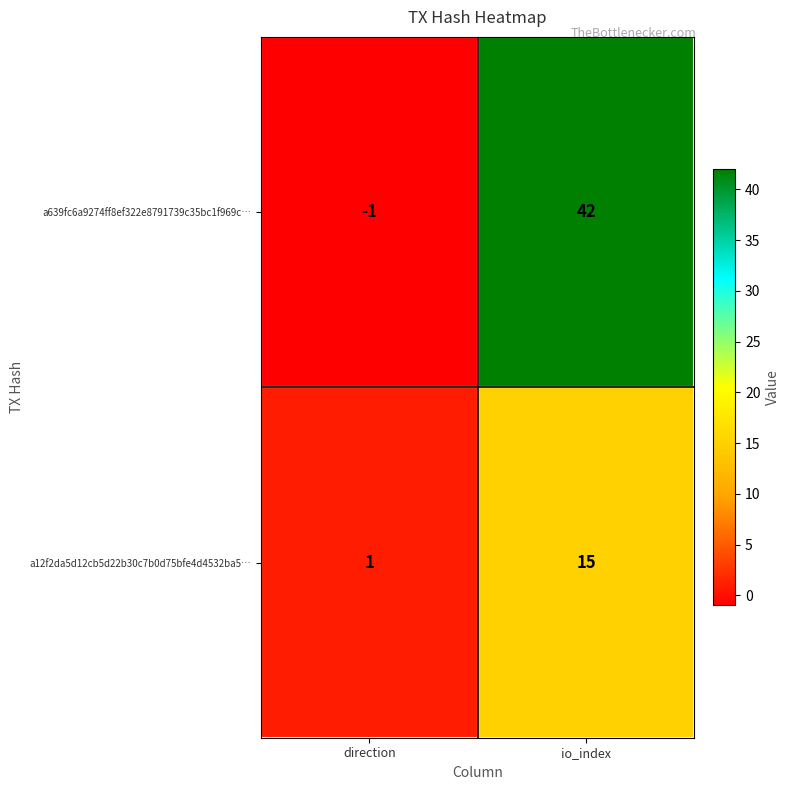

What is the approximate value of a639fc6a9274ff8ef322e8791739c35bc1f969c… at io_index, to the nearest 10?

40